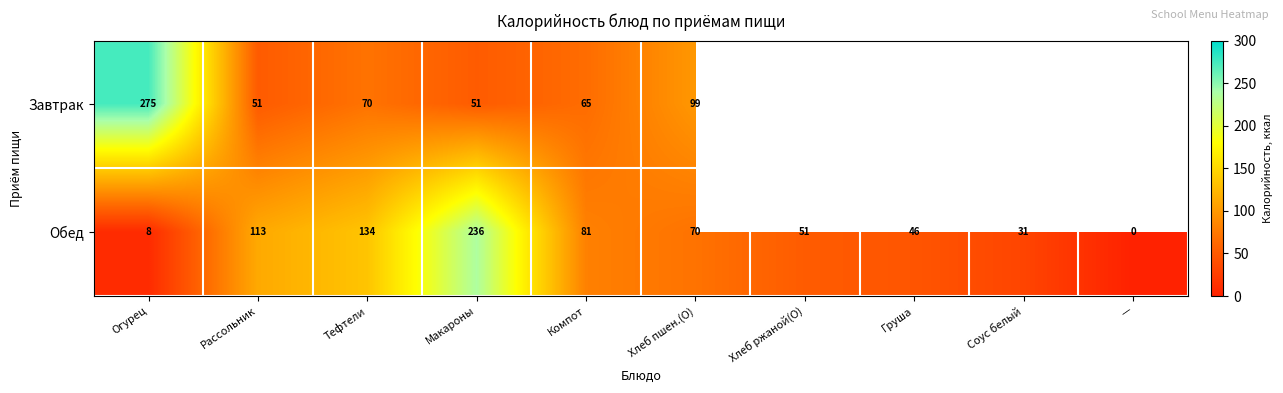

How many positive values does the Обед series have?

9